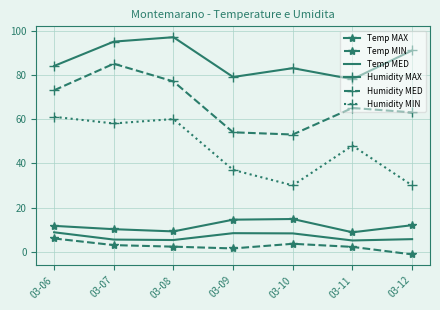

Count the number of categories in the chart.

7